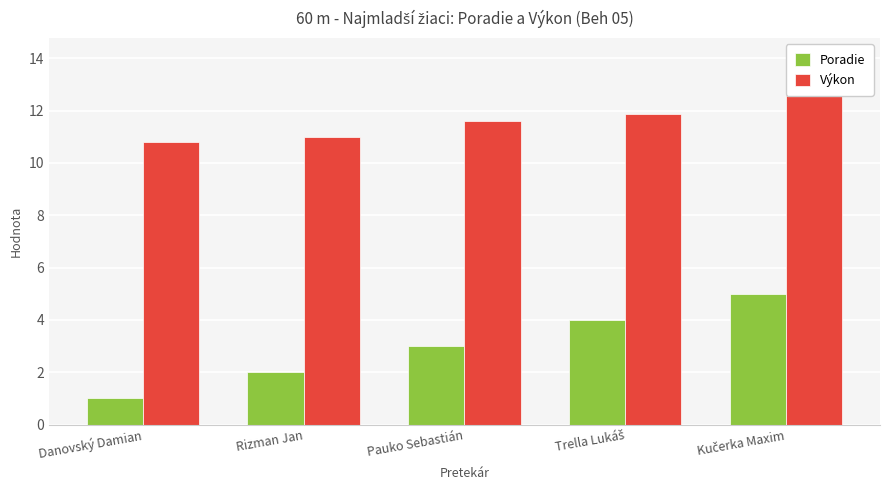

The value of Výkon at Kučerka Maxim is 4.2. True or false?

False